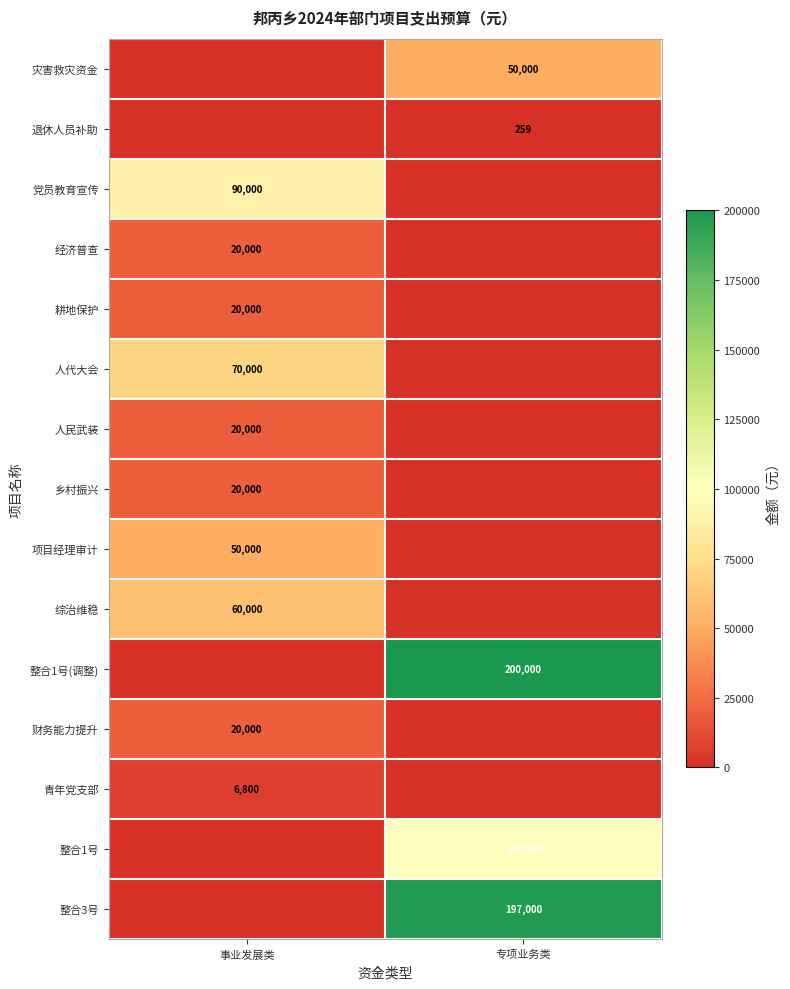

The 经济普查 series shows 20000 at 事业发展类. True or false?

True